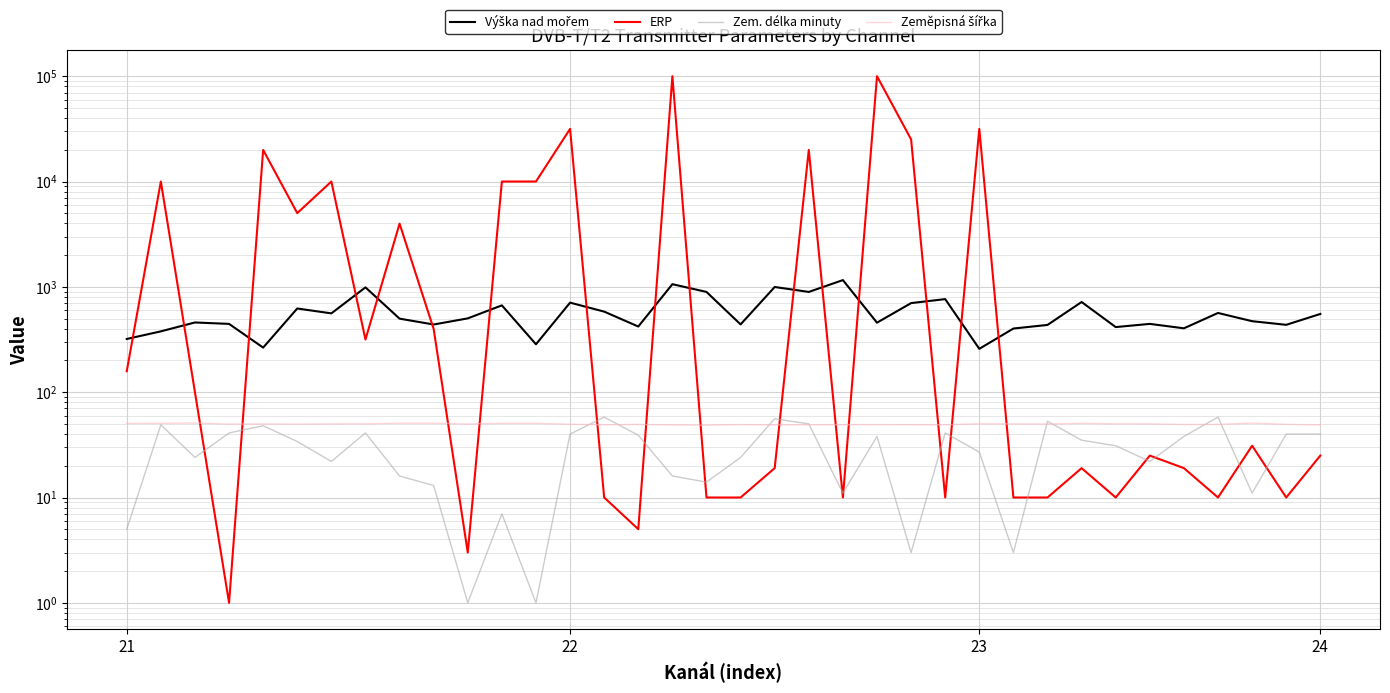

Which category has the highest value in the ERP series?

16